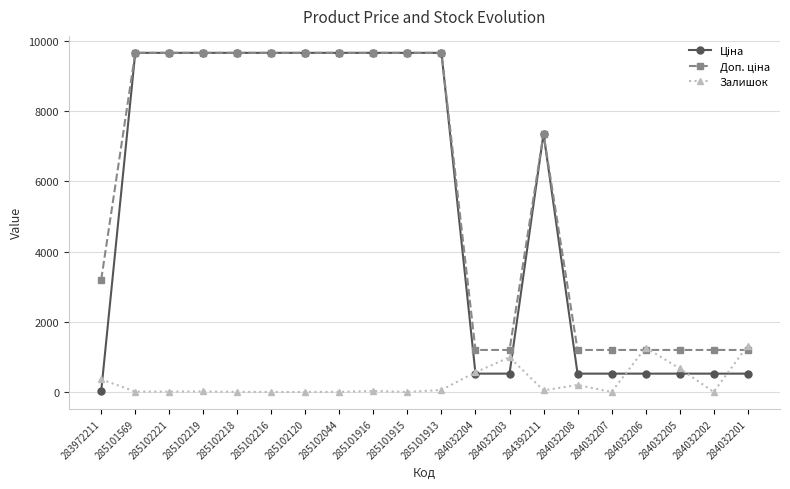

At which label is Залишок closest to 659?

284032205